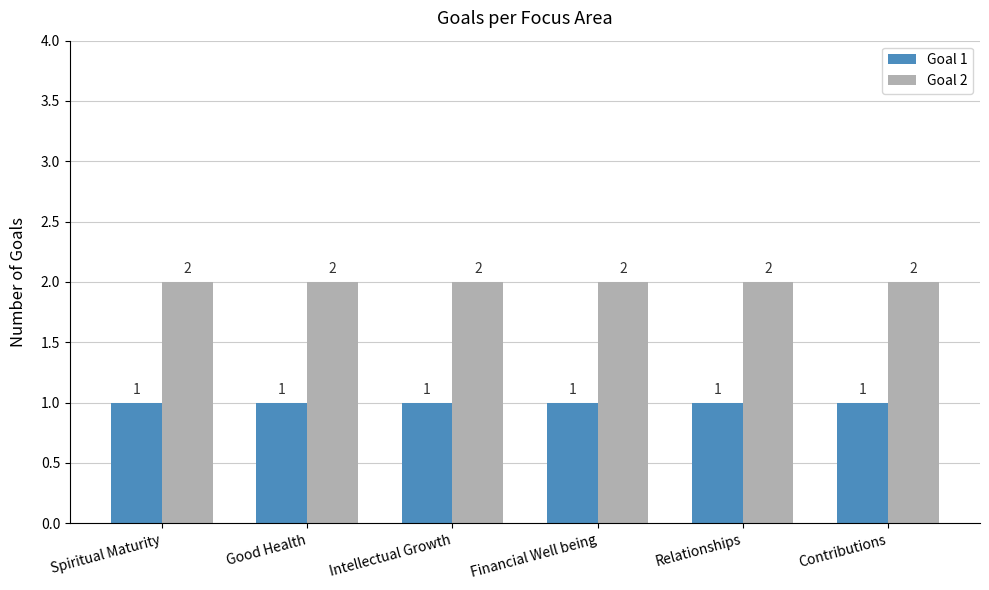

What are all the series names shown in the legend?

Goal 1, Goal 2